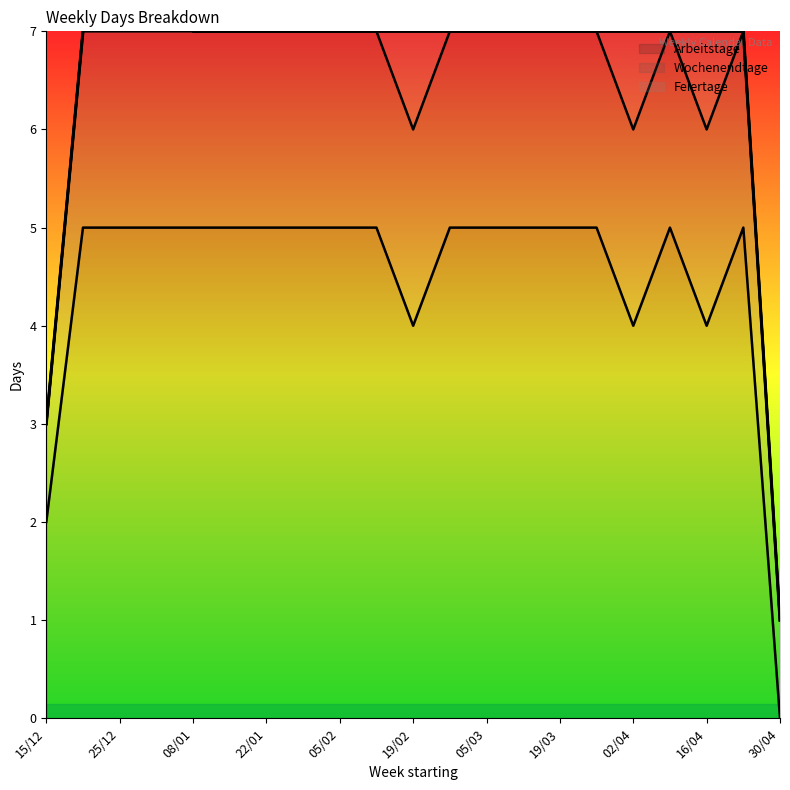

What is the difference between the Feiertage values at 19/02 and 19/03?

1